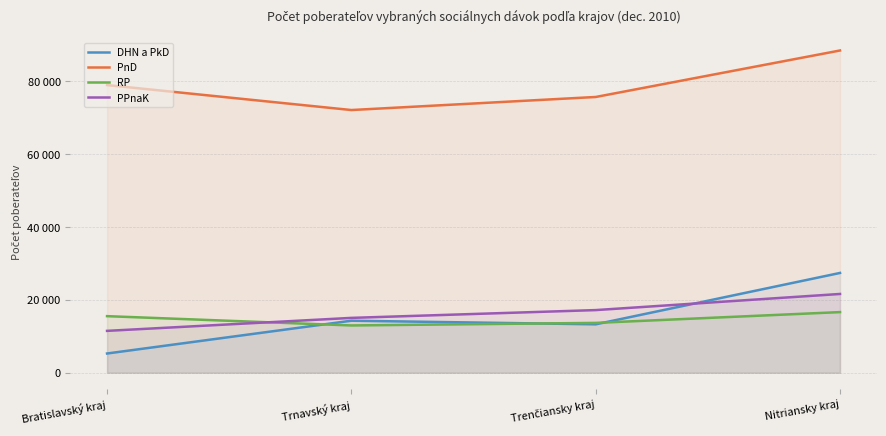

Where is the first local maximum for DHN a PkD?

Trnavský kraj